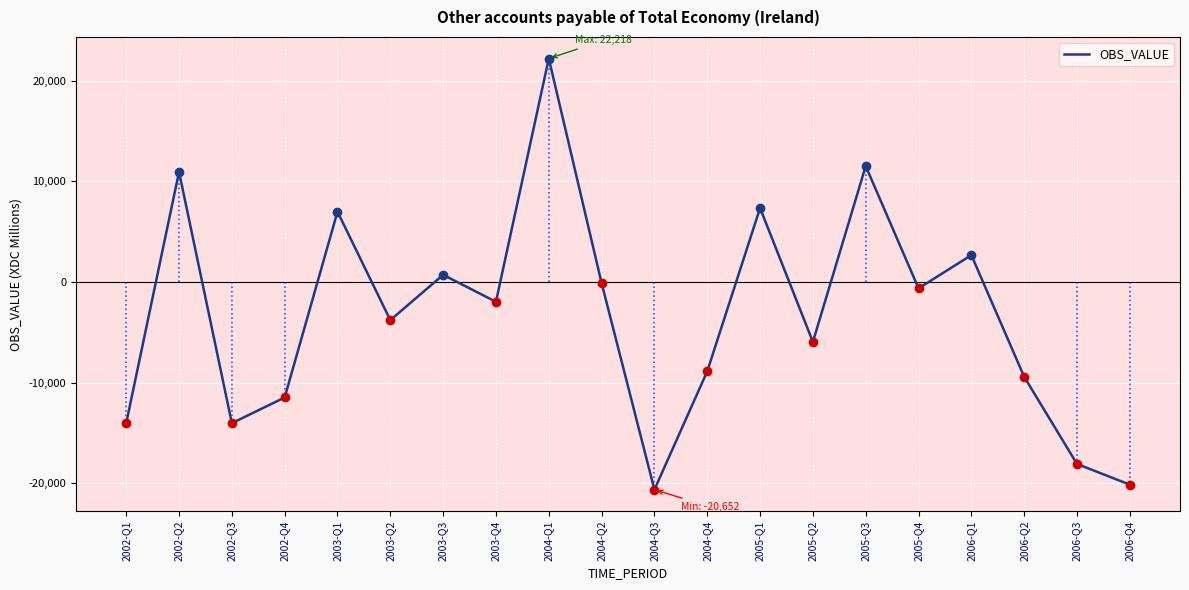

How many interior local peaks (higher than both neighbors) does the data have?

7